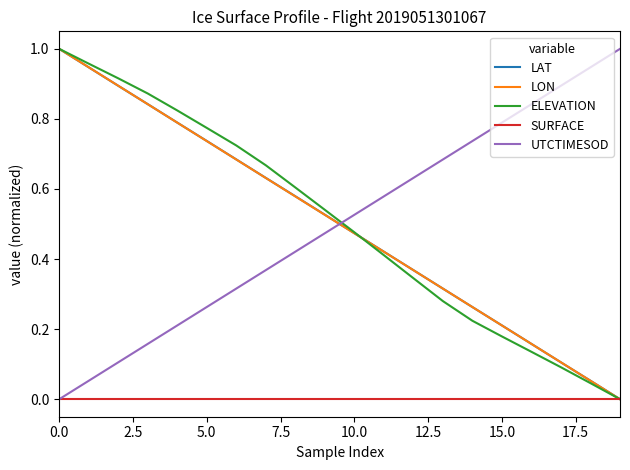

After their last crossing, which series has the higher values: UTCTIMESOD or ELEVATION?

UTCTIMESOD